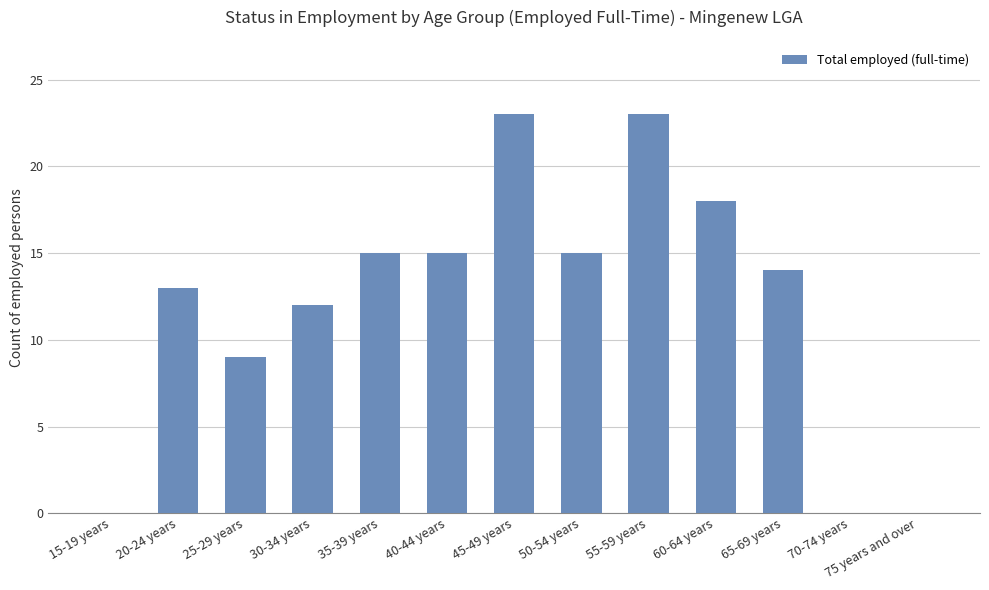

How many series are shown in this chart?

1